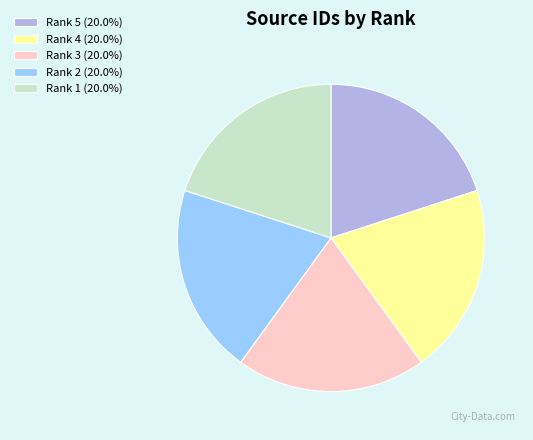

True or false: Rank 1 accounts for 20% of the total.

True